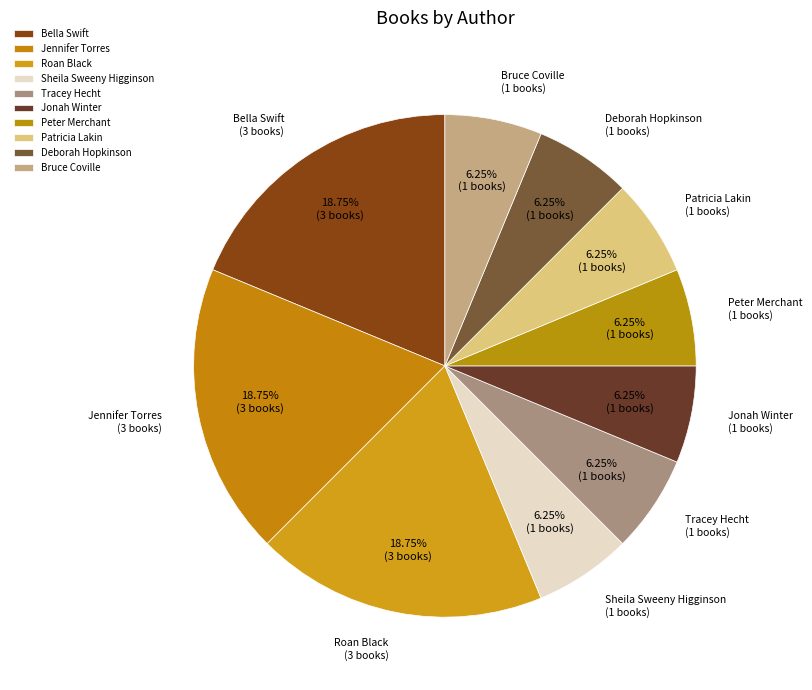

How many slices are in this pie chart?

10